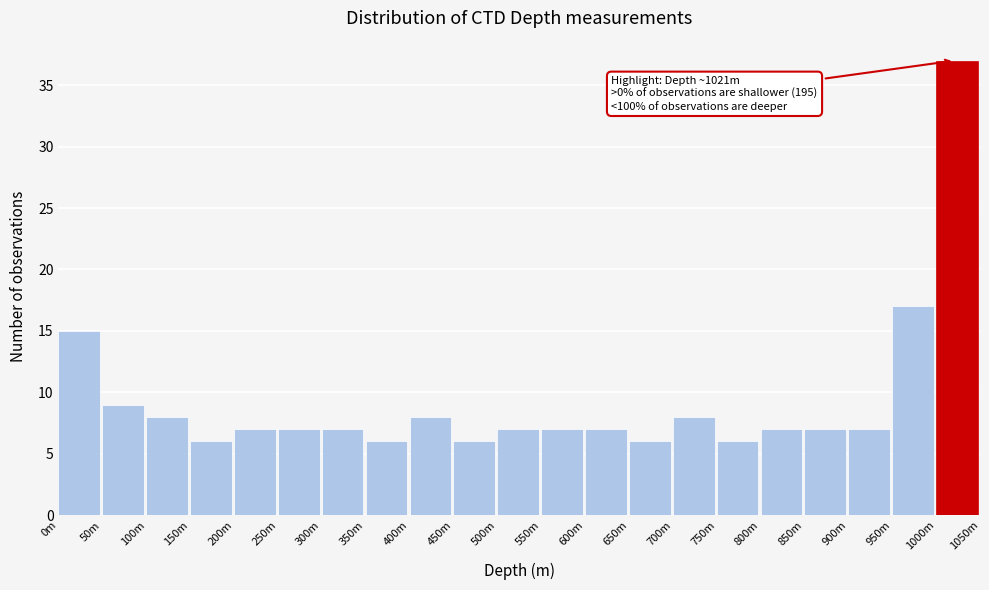

Reading left to right, transcribe all the data shown in this chart.

15	9	8	6	7	7	7	6	8	6	7	7	7	6	8	6	7	7	7	17	37